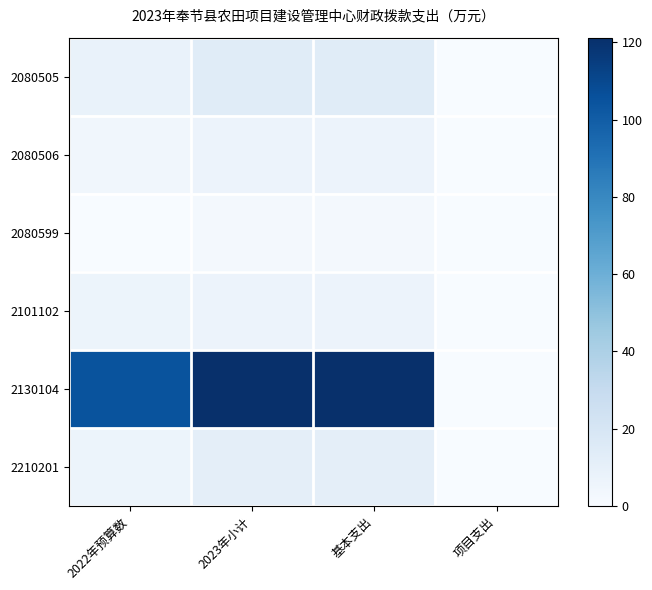

Reading left to right, transcribe all the data shown in this chart.

2080505: 2022年预算数=8.4	2023年小计=13.9	基本支出=13.9	项目支出=0.0
2080506: 2022年预算数=4.2	2023年小计=7.0	基本支出=7.0	项目支出=0.0
2080599: 2022年预算数=0.0	2023年小计=2.6	基本支出=2.6	项目支出=0.0
2101102: 2022年预算数=6.2	2023年小计=7.0	基本支出=7.0	项目支出=0.0
2130104: 2022年预算数=104.8	2023年小计=121.2	基本支出=121.2	项目支出=0.0
2210201: 2022年预算数=6.3	2023年小计=11.7	基本支出=11.7	项目支出=0.0